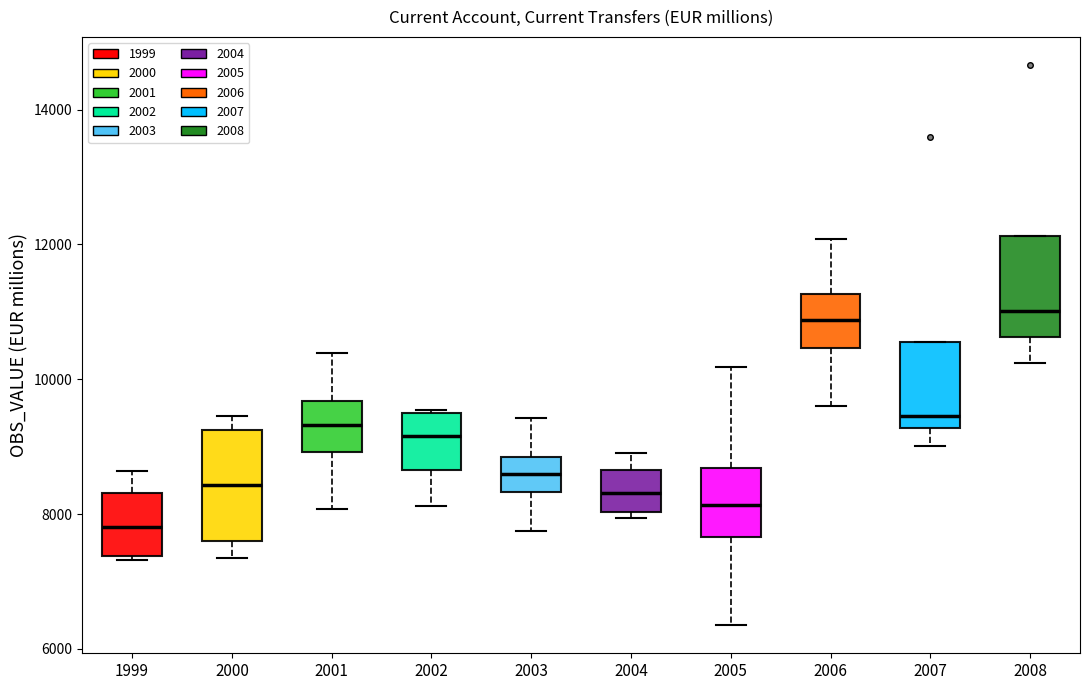

Where does the upper whisker of the box at x = 2000 end on the y-axis? The values are not printed on the chart, so give them approximately, as read against the axis.

9400